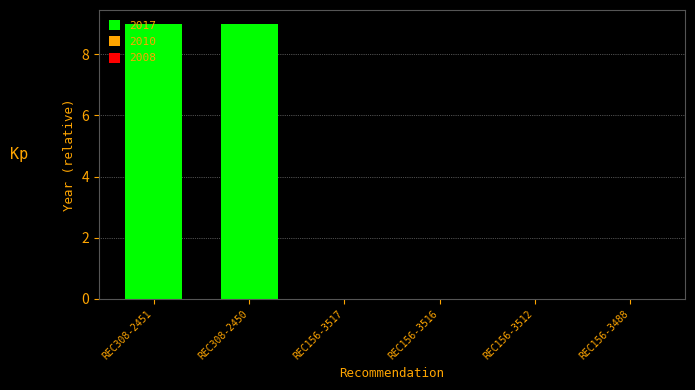

Which has a higher value, REC308-2451 or REC156-3512?

REC308-2451